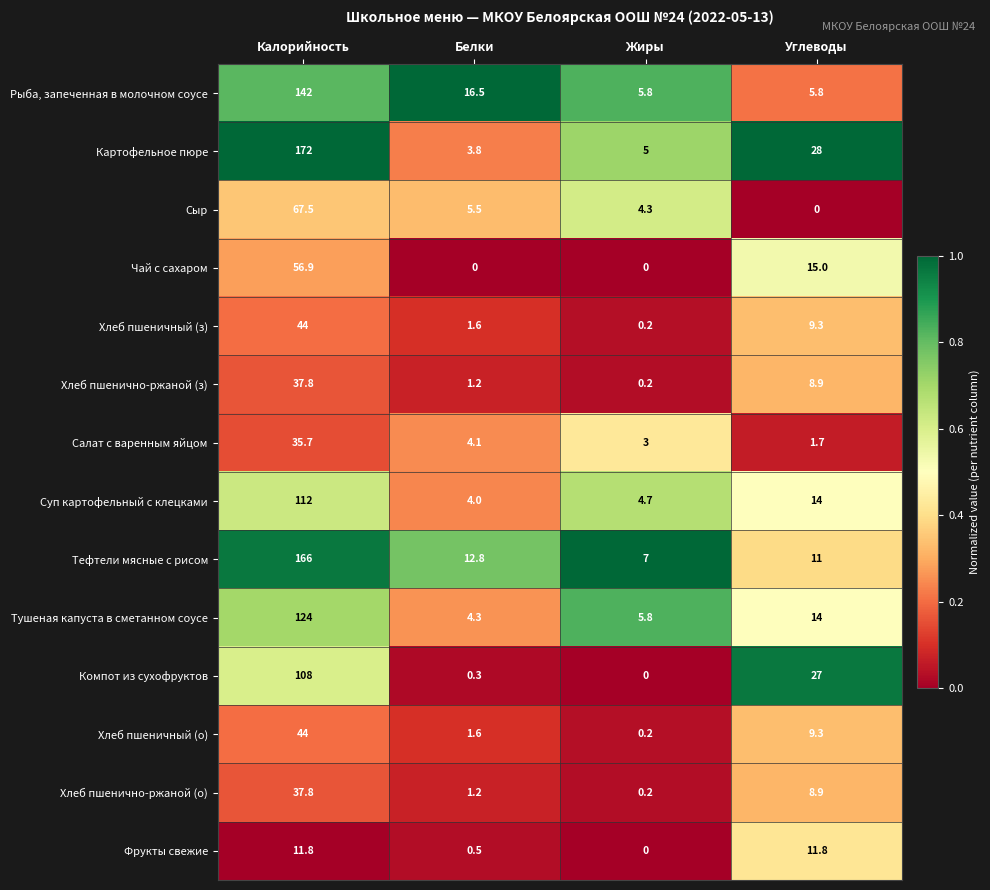

Which category has the highest value across all series?

Калорийность